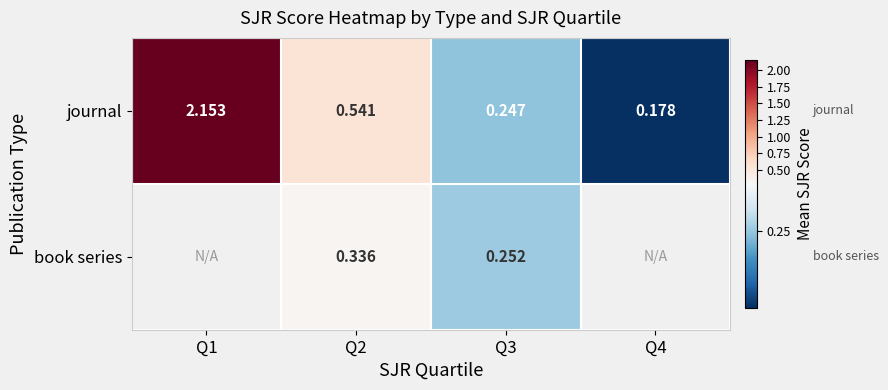

At Q3, list the series in order from largest to smallest.

book series, journal